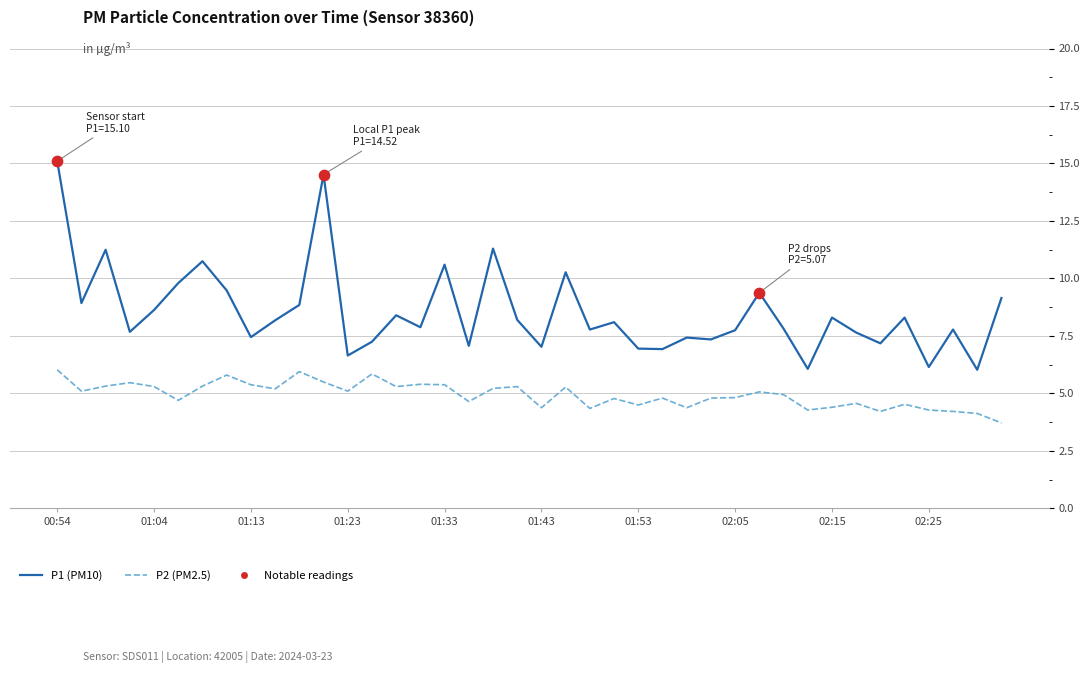

Which series has the largest total across all categories?

P1 (PM10)